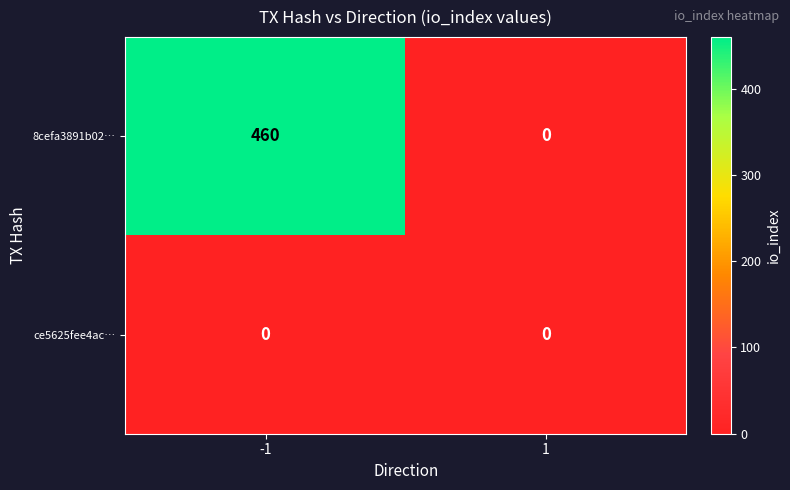

Which series has the widest spread of values?

8cefa3891b02…